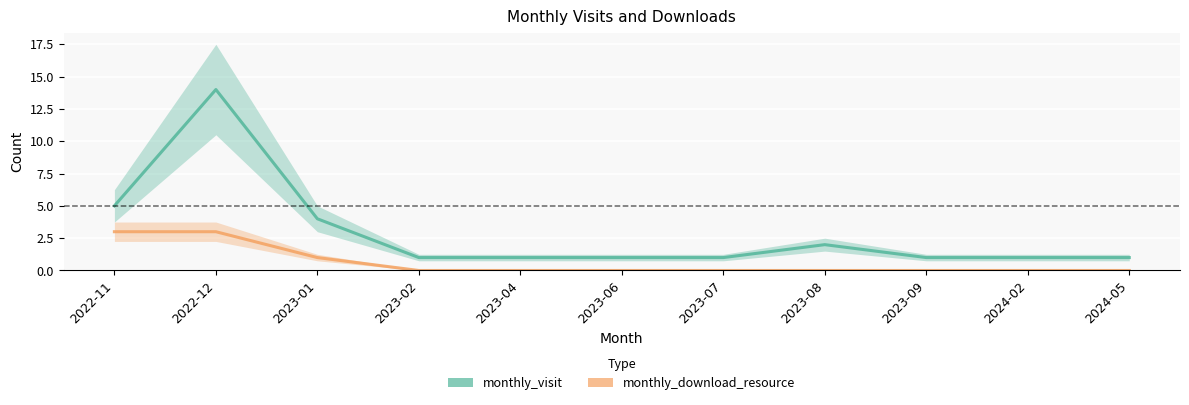

Which series changed the most between 2023-06 and 2023-08?

monthly_visit